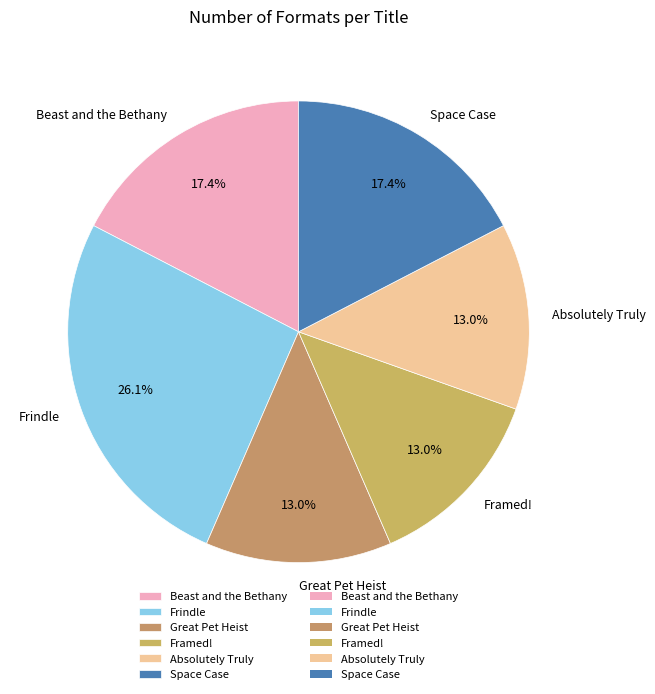

What is the largest slice in the pie chart?

Frindle